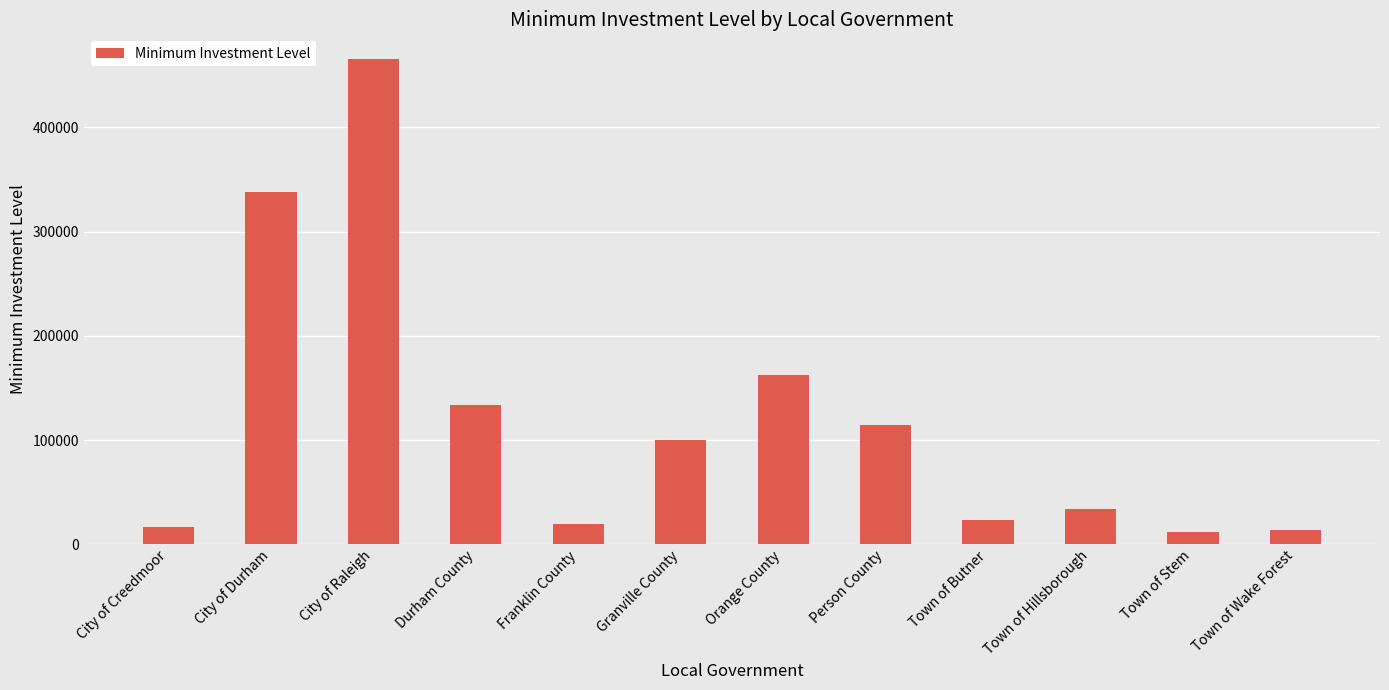

How many data points does each series have?

12